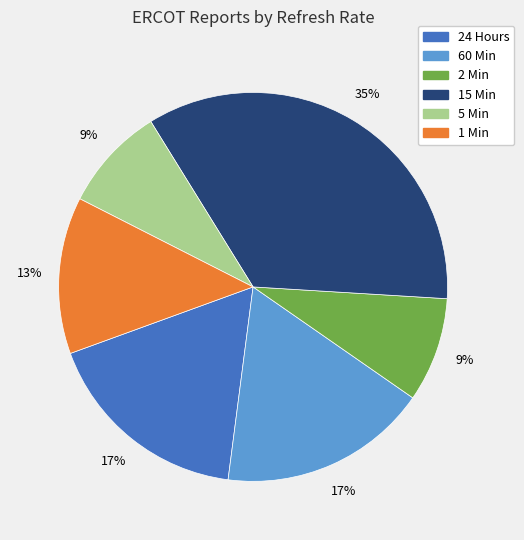

Is the sum of 5 Min and 15 Min greater than half?

No